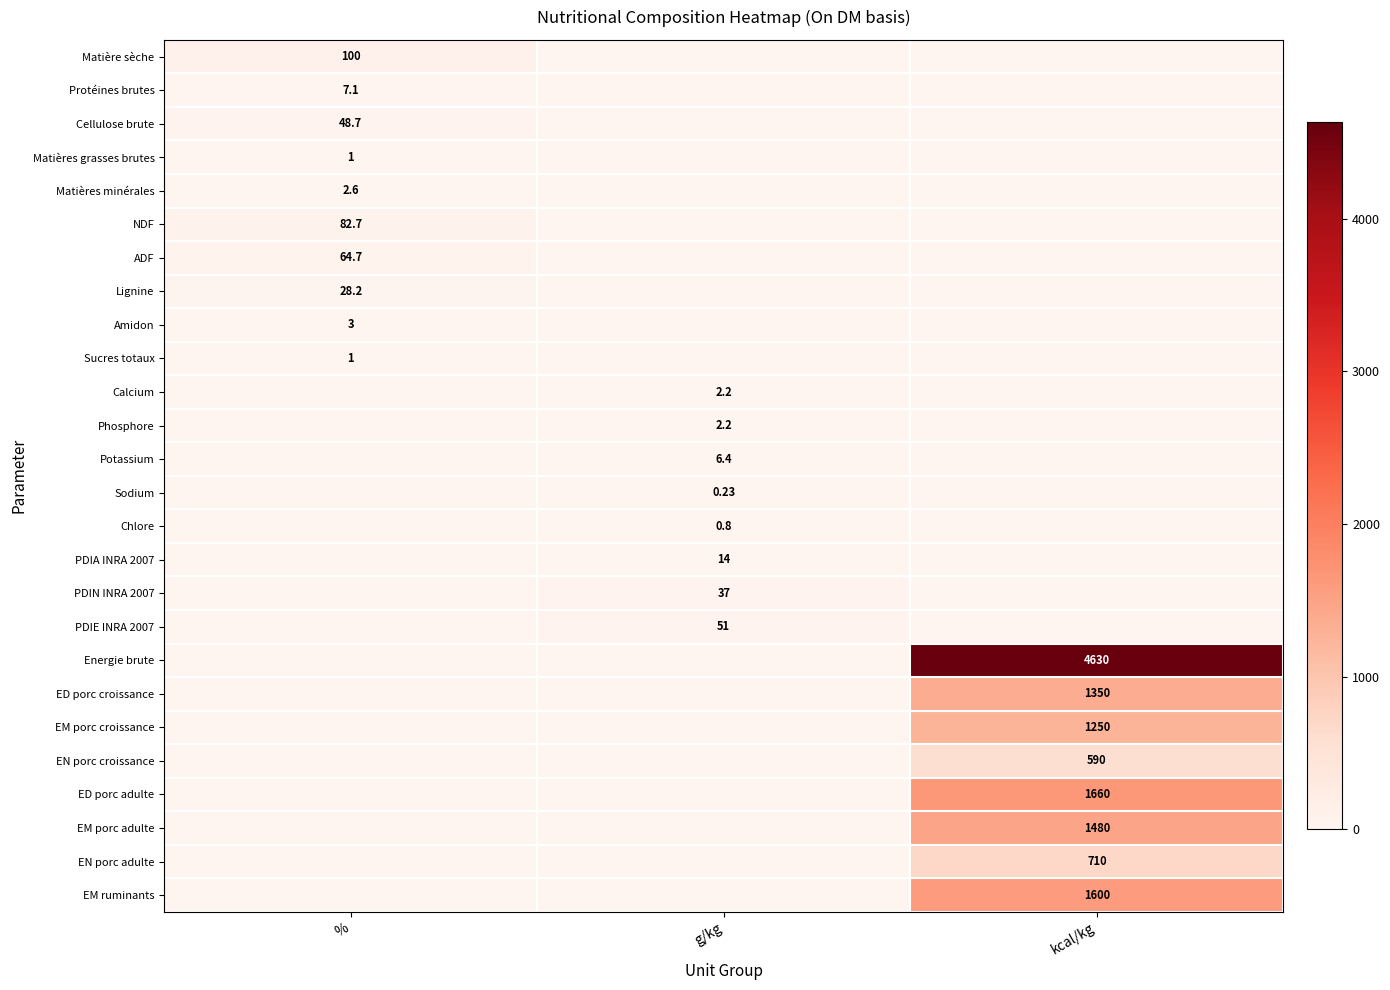

What is the spread (max minus min) of values at g/kg?

51.0